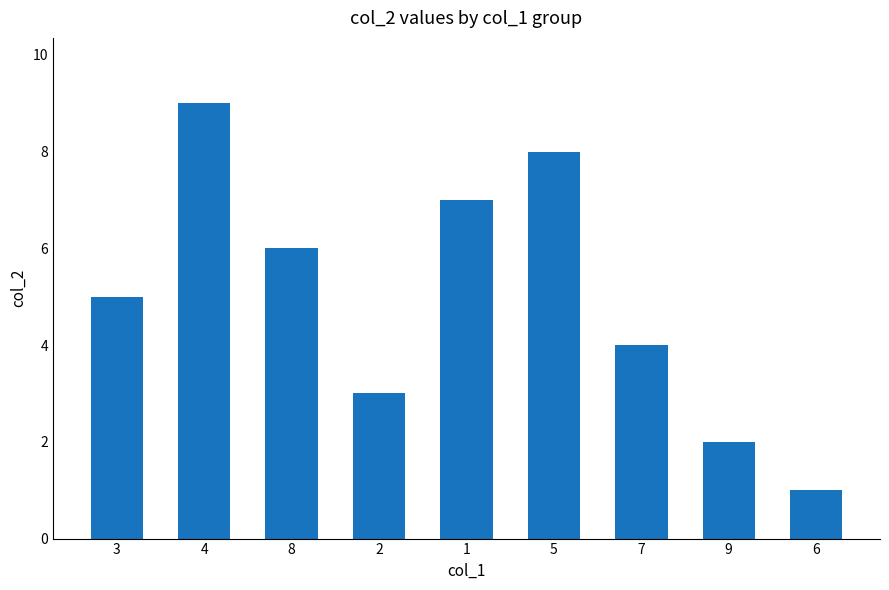

What is the value of the 6th bar from the left?

8